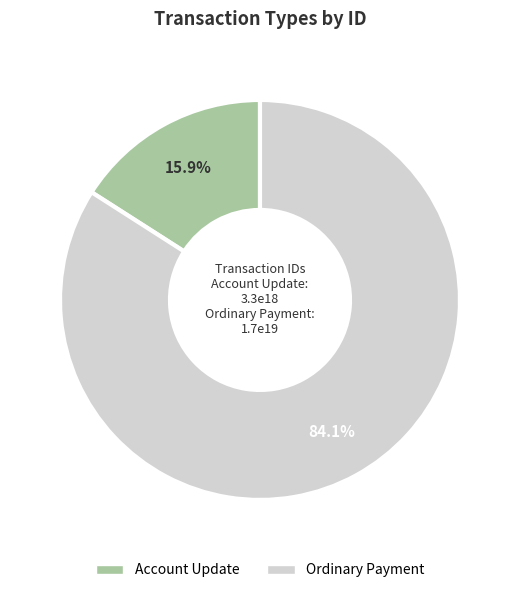

Count the number of slices in the pie.

2